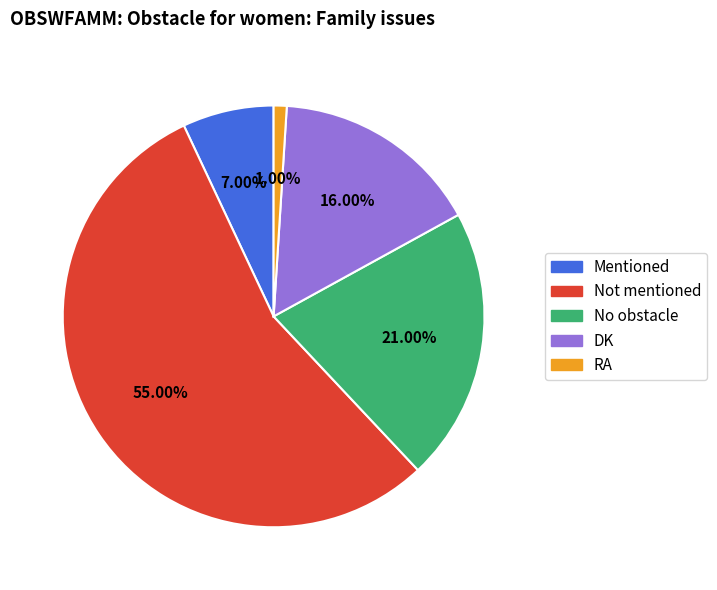

Do RA and No obstacle together represent more than half of the pie?

No